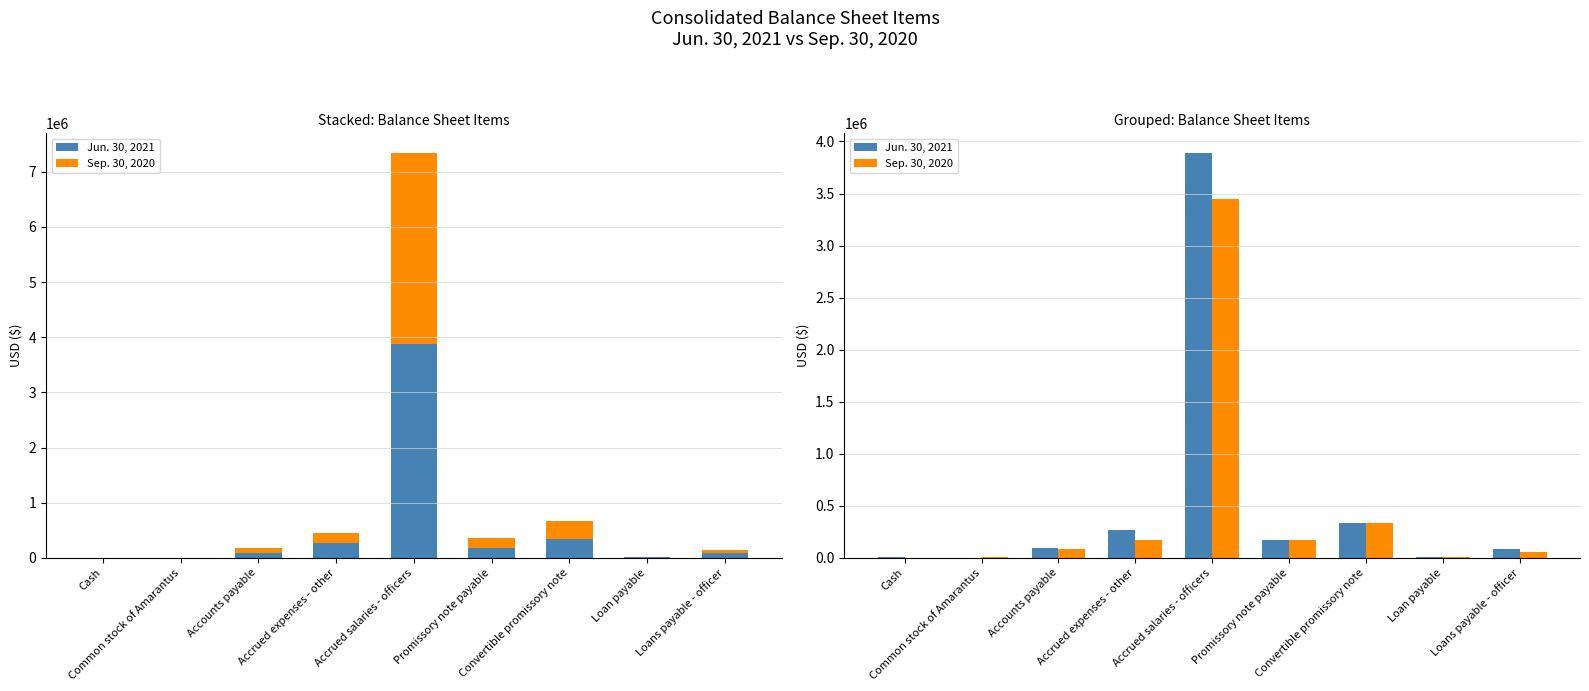

The Sep. 30, 2020 series shows 88659 at Accounts payable. True or false?

True